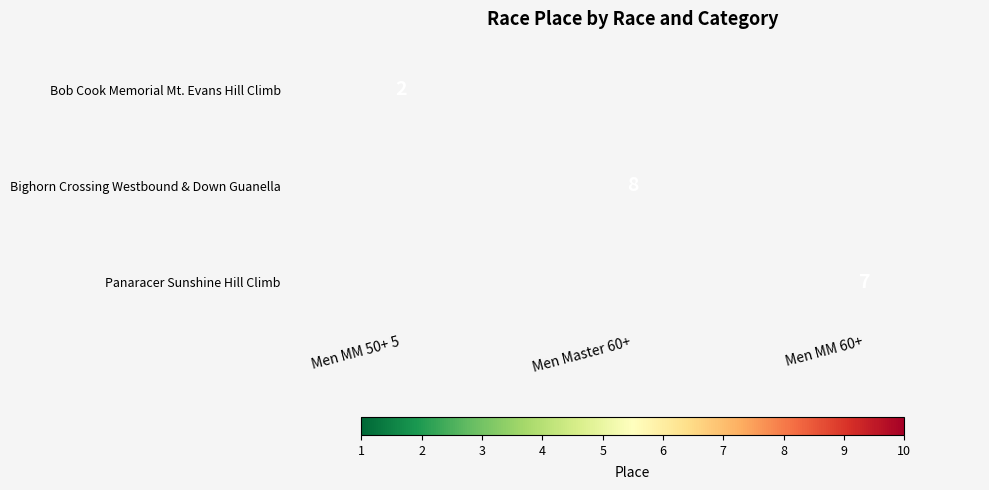

The value of Bighorn Crossing Westbound & Down Guanella at Men Master 60+ is 8. True or false?

True